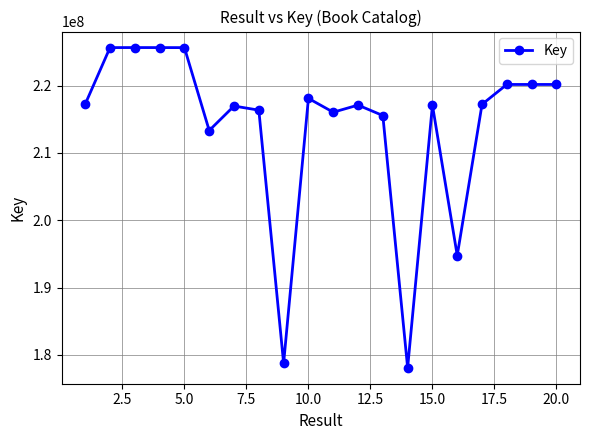

What is the value of the 13th point from the left?

215553033